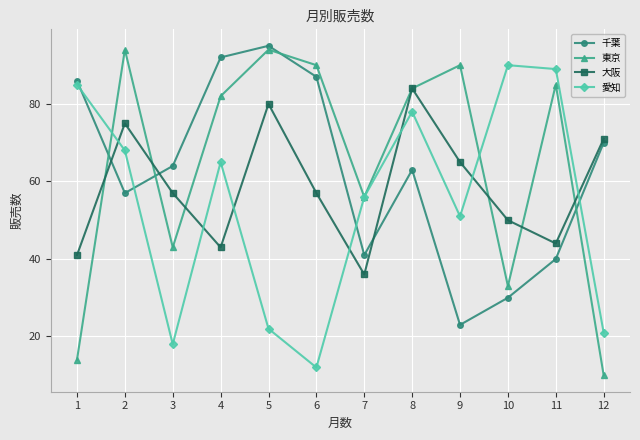

Does the chart have visible grid lines?

Yes